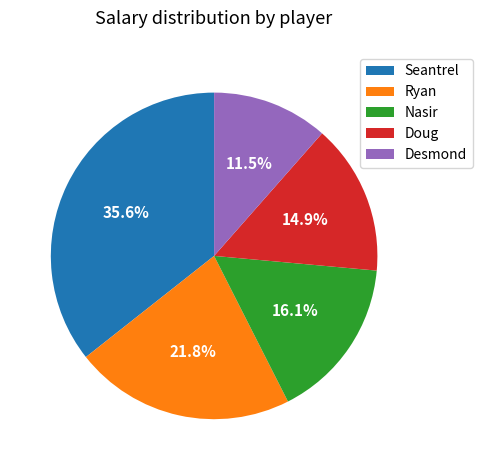

What portion of the pie excludes Doug?

85.1%